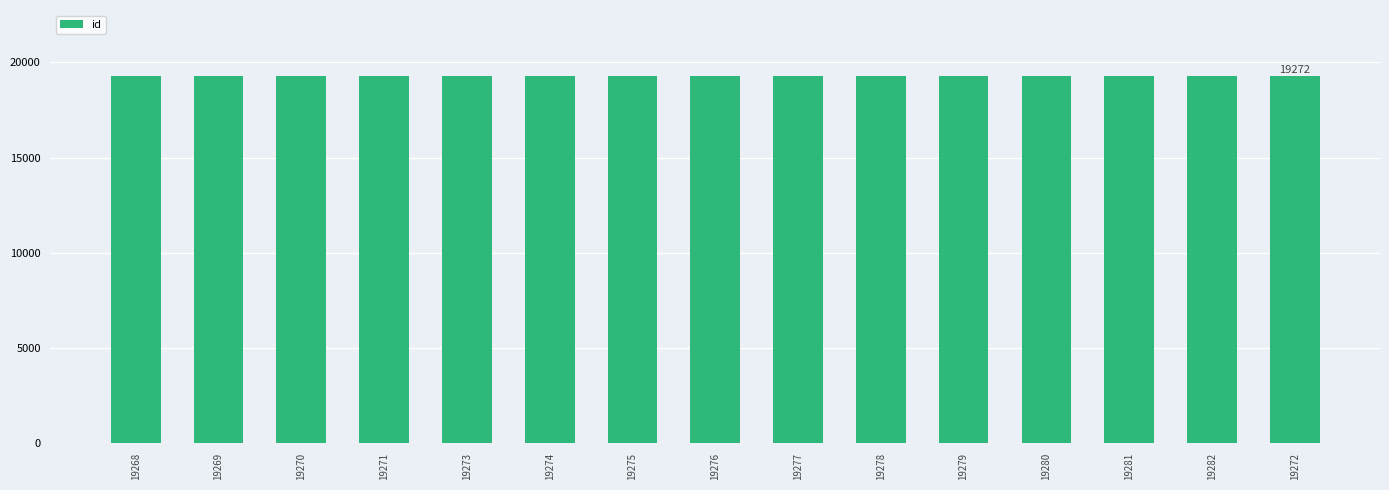

What is the label of the 13th bar from the right?

19270